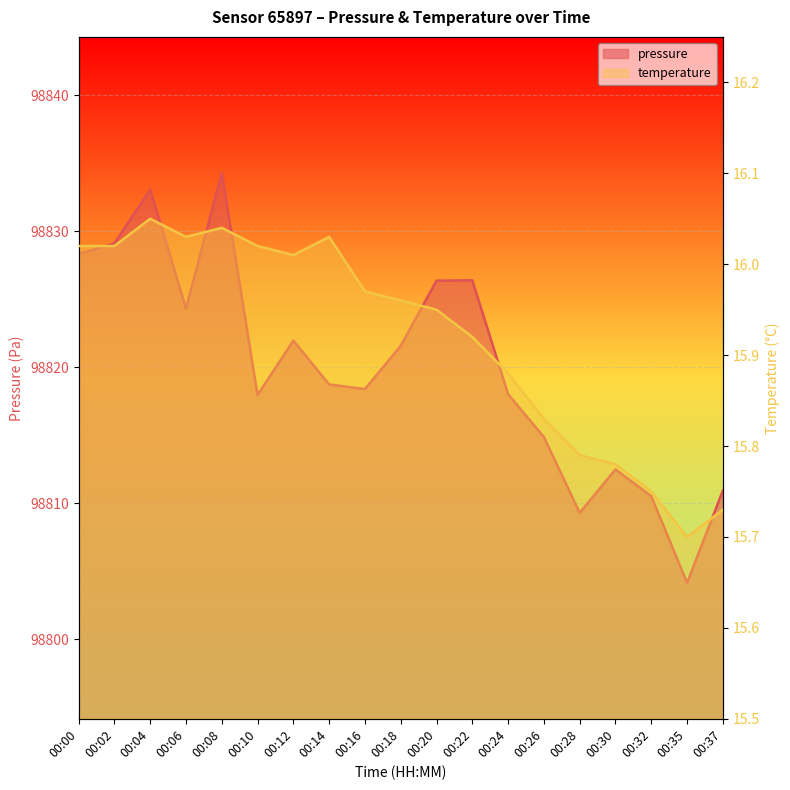

At which category is the sum across all series the highest?

00:08